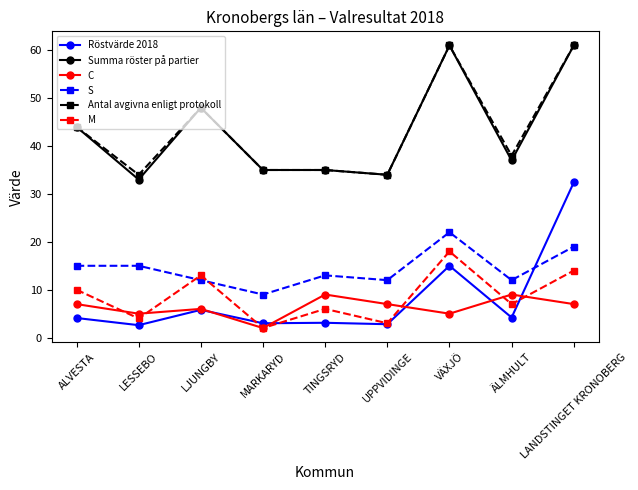

Where is the first local maximum for Antal avgivna enligt protokoll?

LJUNGBY